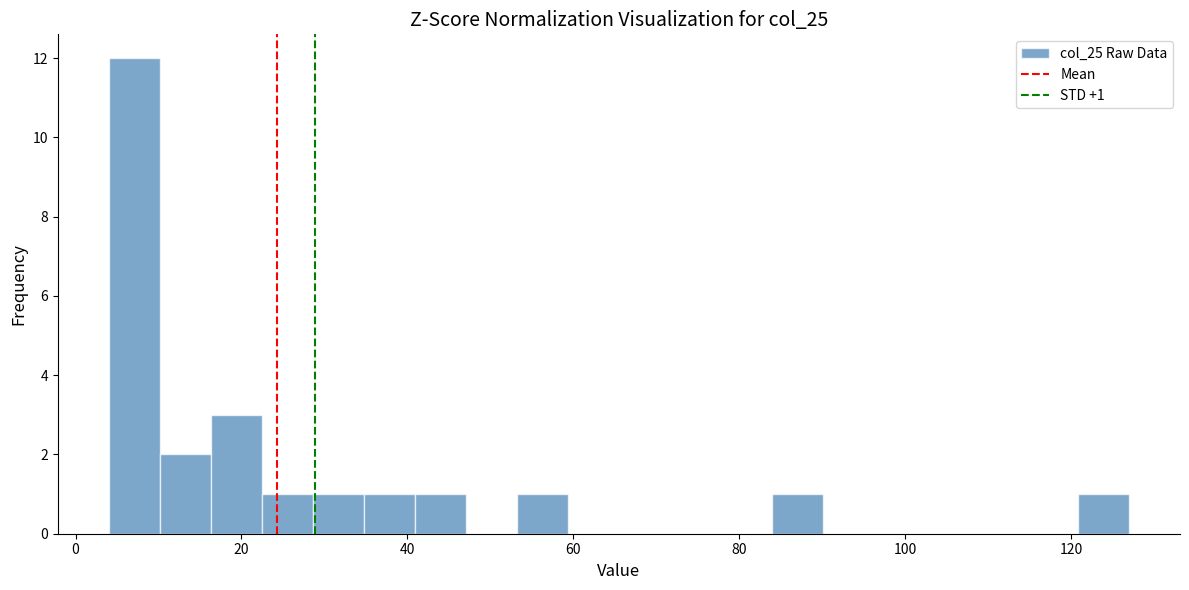

Read against the x-axis, roughly where is the centre of the tallest bar?

8